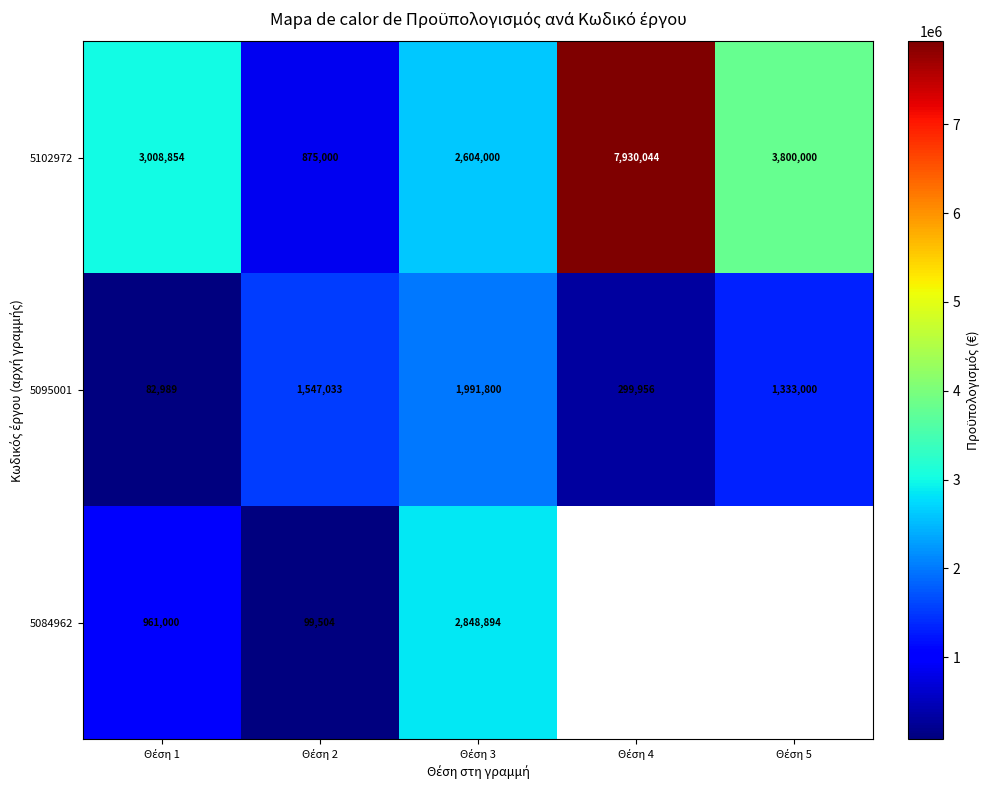

Which category has the highest value in the 5102972 series?

Θέση 4